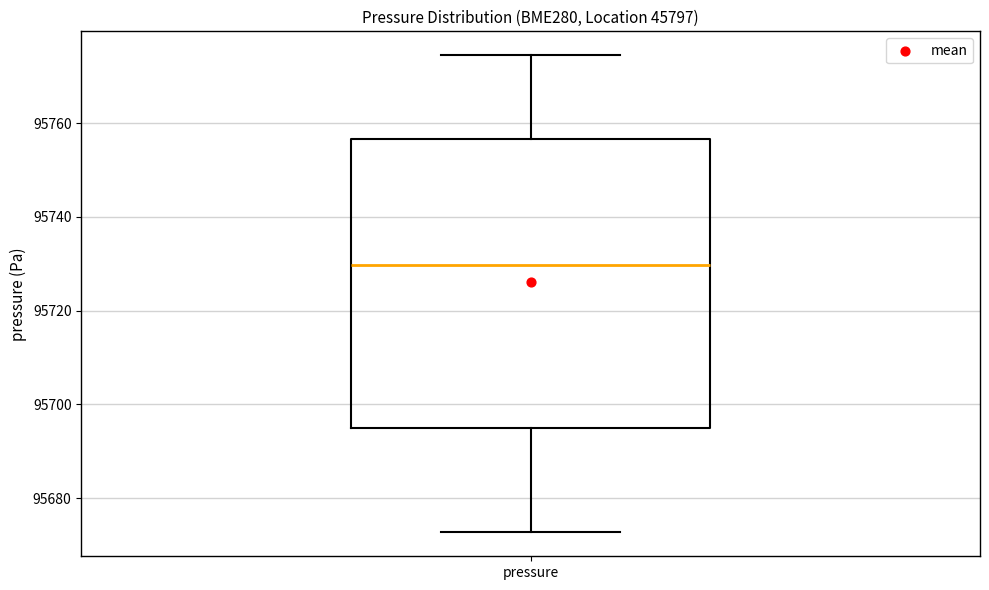

Transcribe this box plot: give where the median line is, the range the box spans, and where the two whiskers end, as read against the y-axis. The values are not printed on the chart, so give them approximately, as read against the axis.

median 95730, box 95694 to 95756, whiskers 95672 to 95774